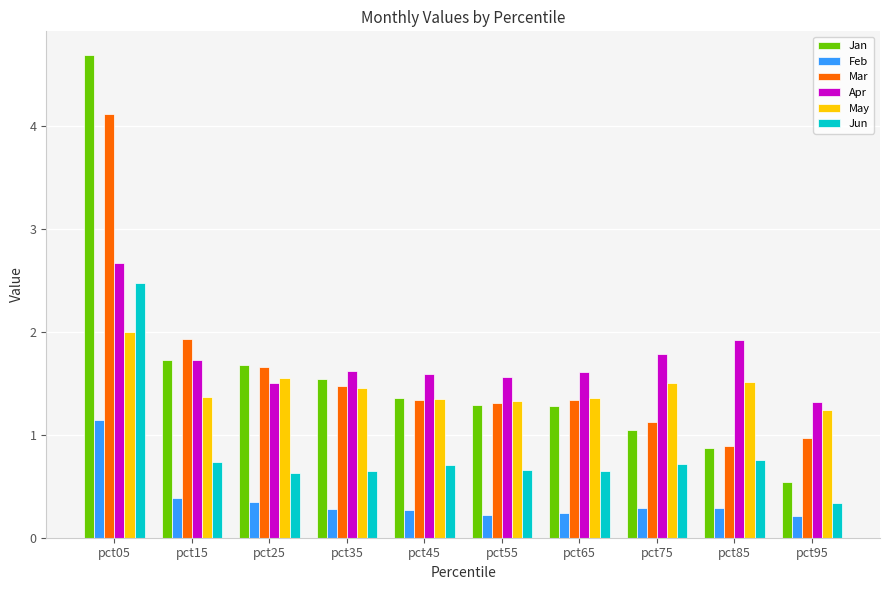

Is it true that Apr equals 1.6 at pct35?

True